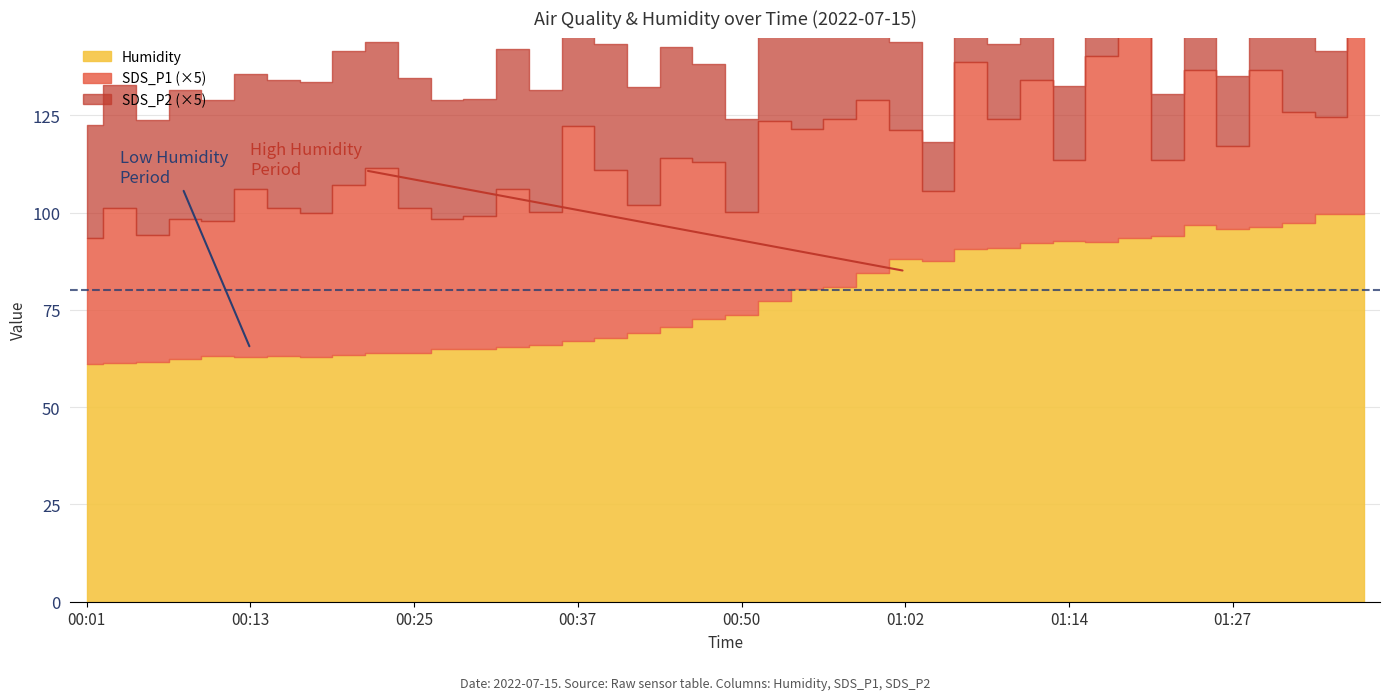

What is the average value of the SDS_P1 series?

7.6